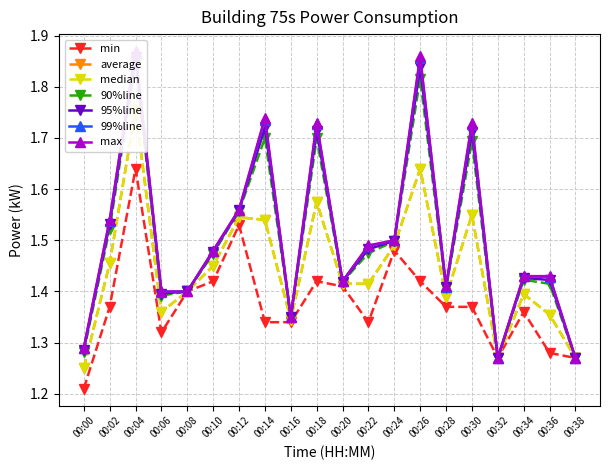

Does the chart have visible grid lines?

Yes